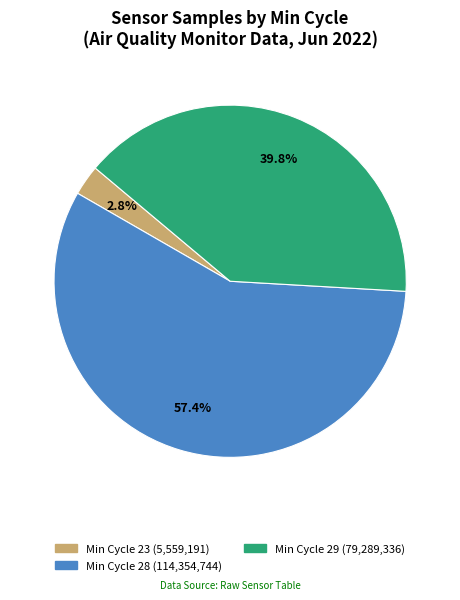

Is there a majority slice in this chart?

Yes